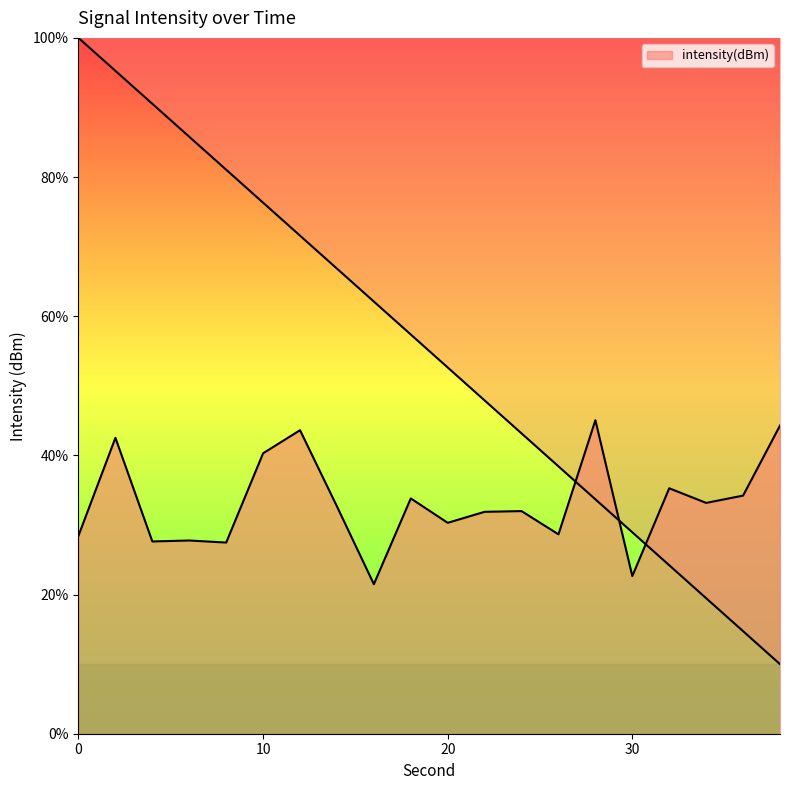

At which category does the chart reach its peak across all series?

28